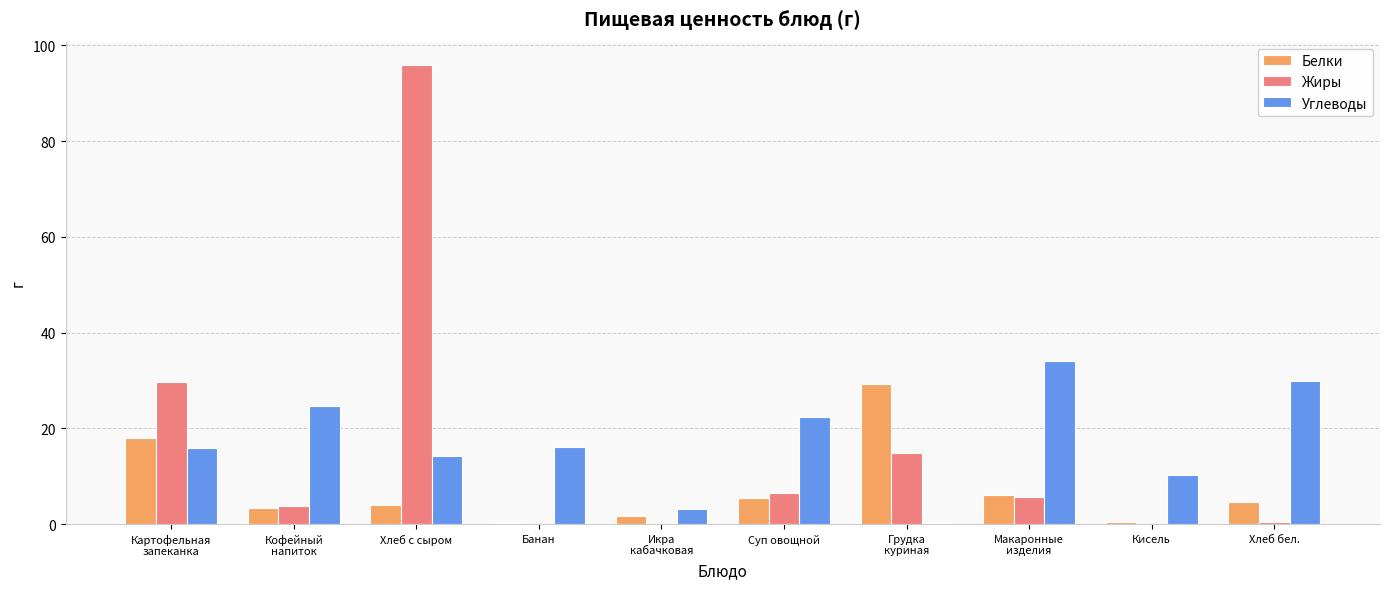

How many values in the Жиры series exceed 5?

5